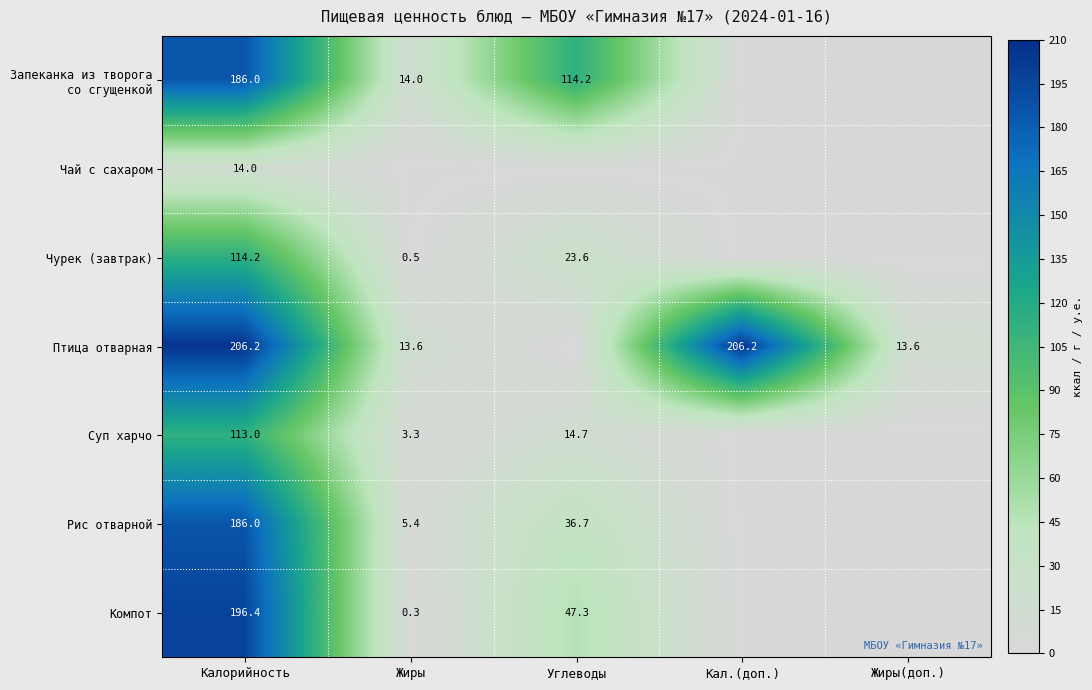

What is the difference between the maximum and minimum values in the Суп харчо series?

113.0